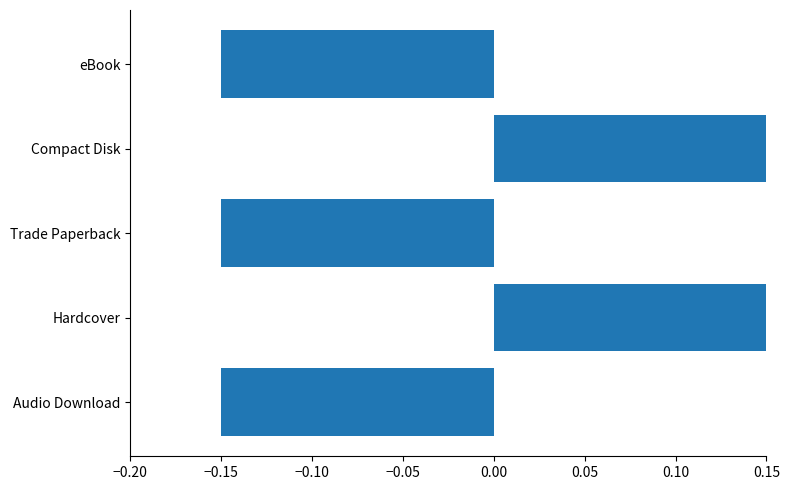

How many data points are less than 0?

3